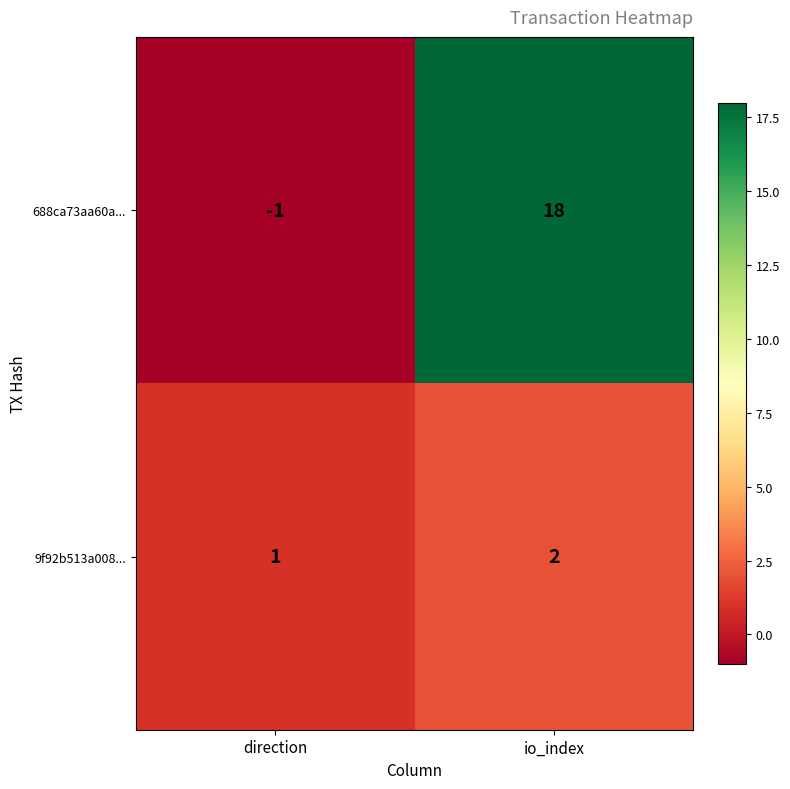

At which category is the sum across all series the highest?

io_index